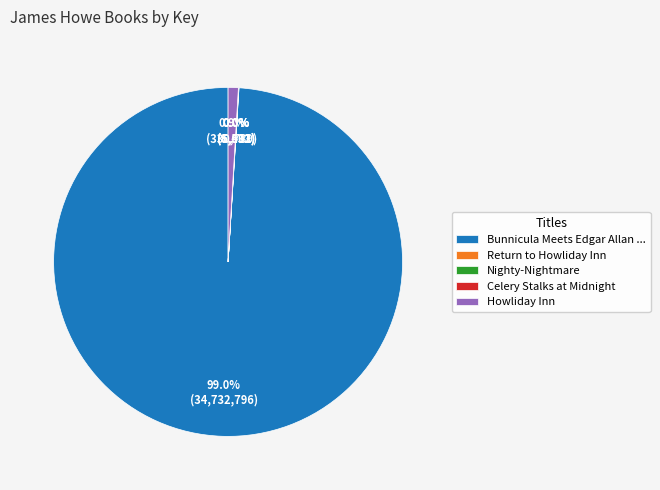

What is the largest slice in the pie chart?

Bunnicula Meets Edgar Allan ...